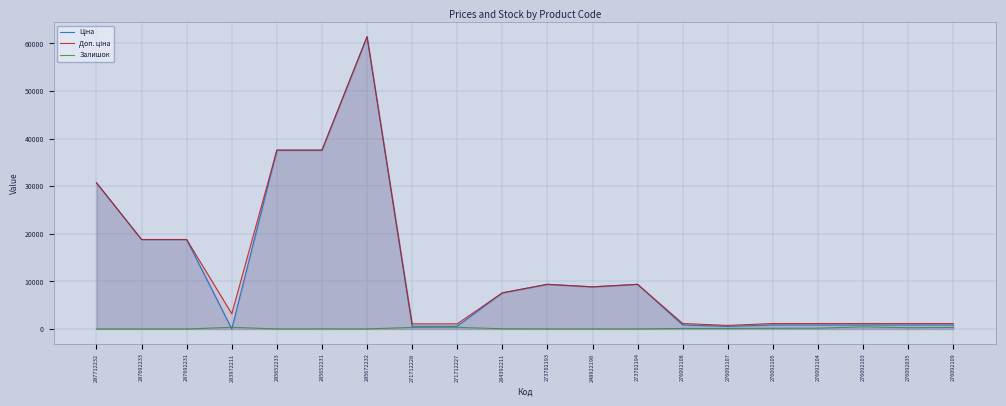

At which label does Ціна first exceed 7596?

287712232